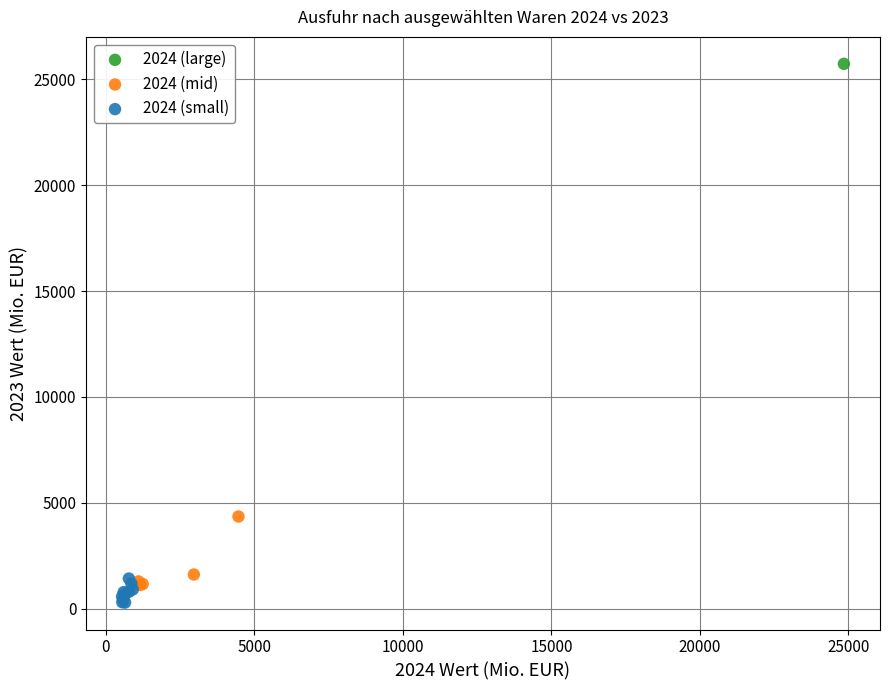

What are all the series names shown in the legend?

2024 (large), 2024 (mid), 2024 (small)